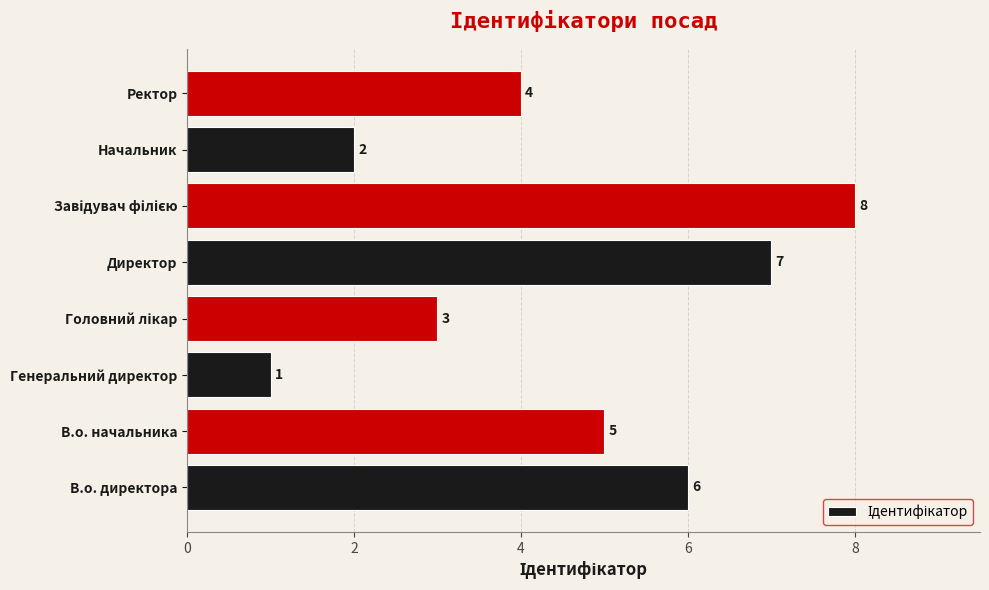

What is the minimum value shown in the chart?

1